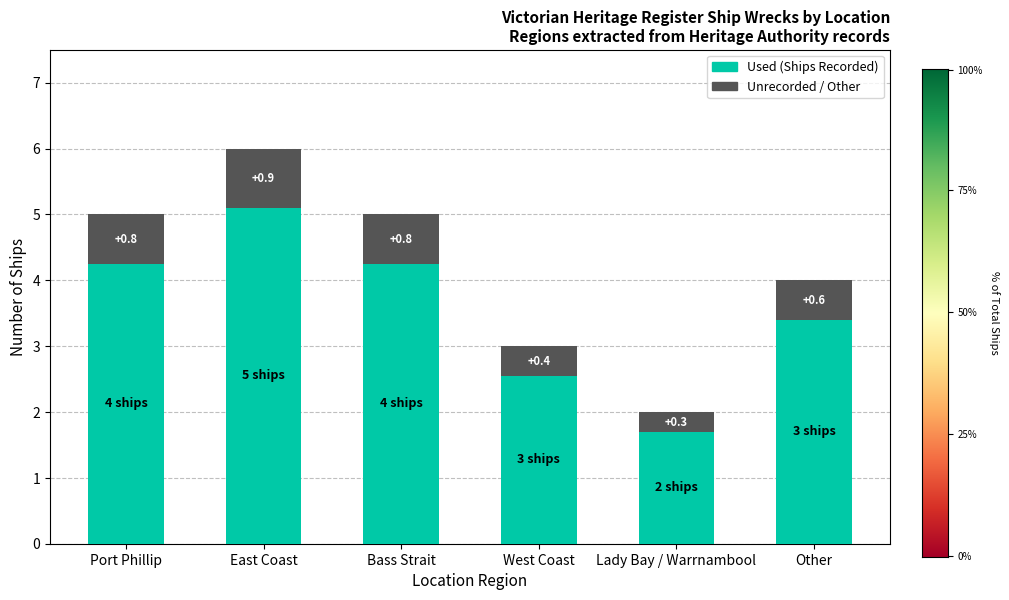

What is the difference between the Used (Ships Recorded) values at Lady Bay / Warrnambool and East Coast?

3.4